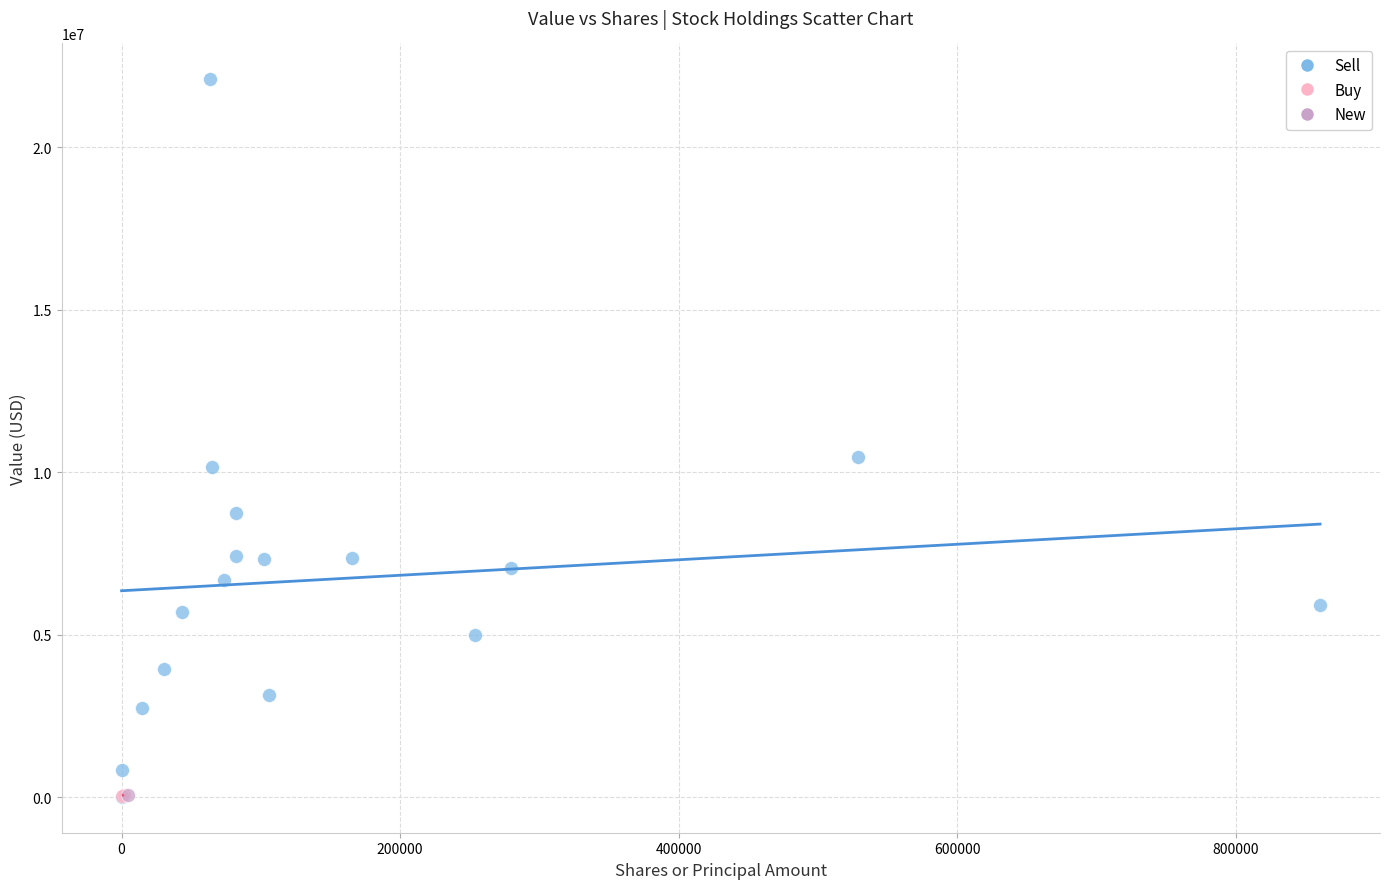

What are all the series names shown in the legend?

Sell, Buy, New